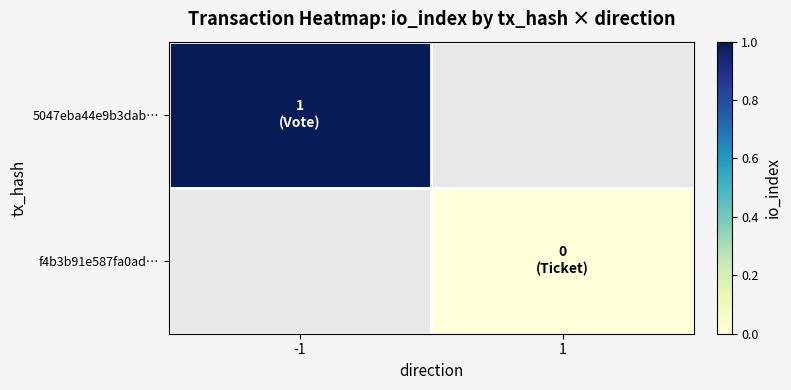

Read the 5047eba44e9b3dab… value at -1.

1.0